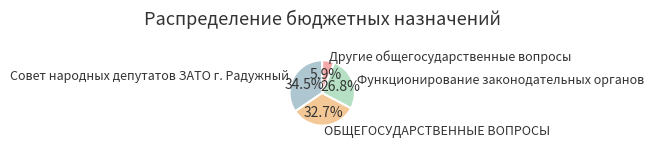

To the nearest percent, what is the combined percentage of ОБЩЕГОСУДАРСТВЕННЫЕ ВОПРОСЫ and Совет народных депутатов ЗАТО г. Радужный?

67%